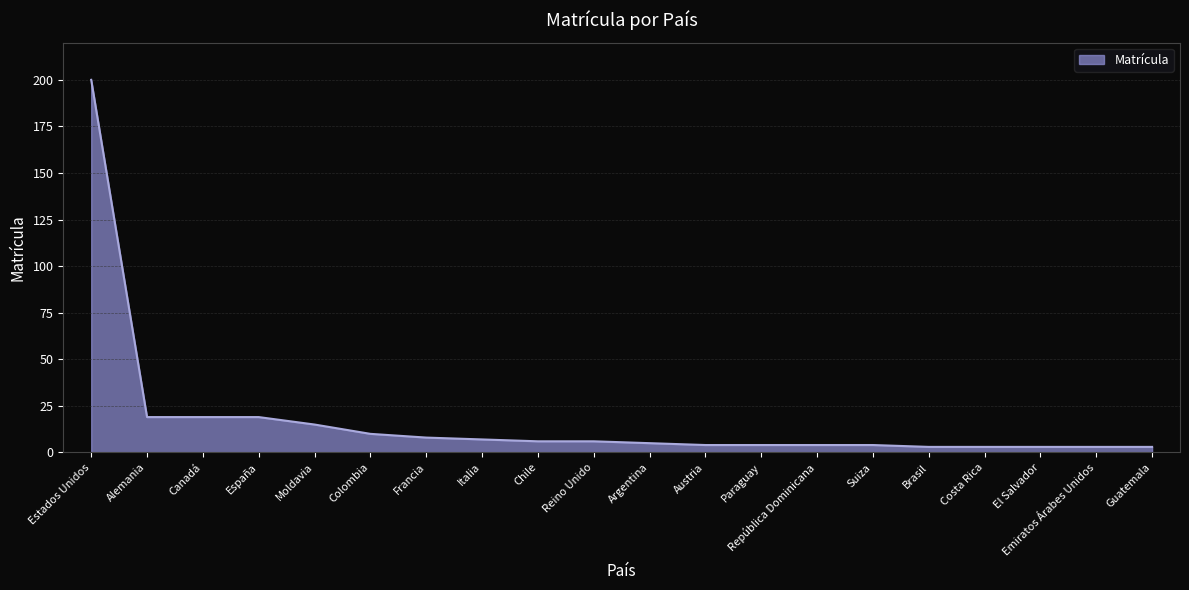

What position from the right is Chile?

12